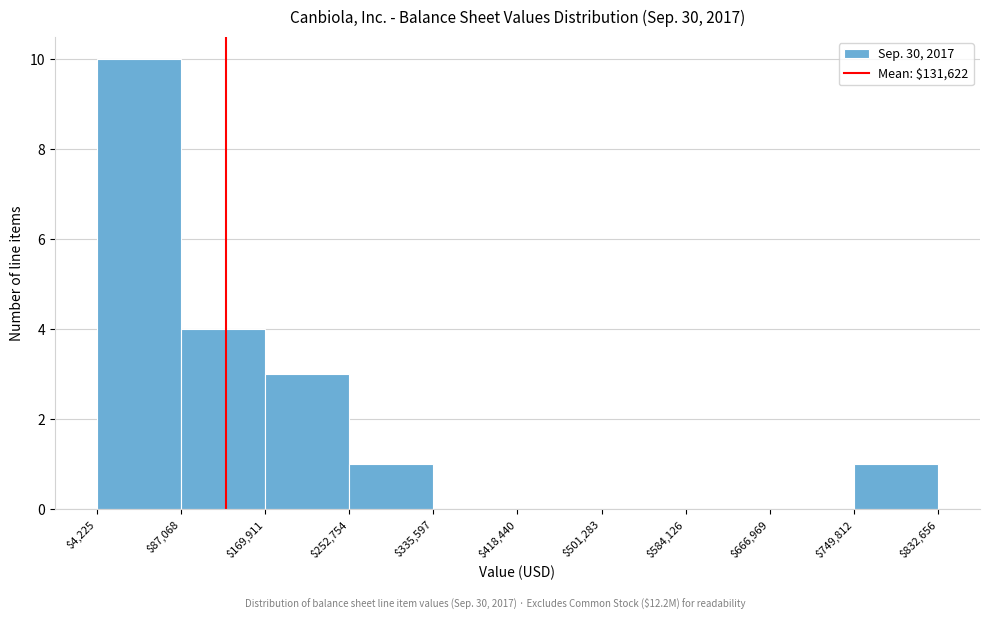

Over which range of the x-axis is the bar tallest?

$4,225 to $87,068